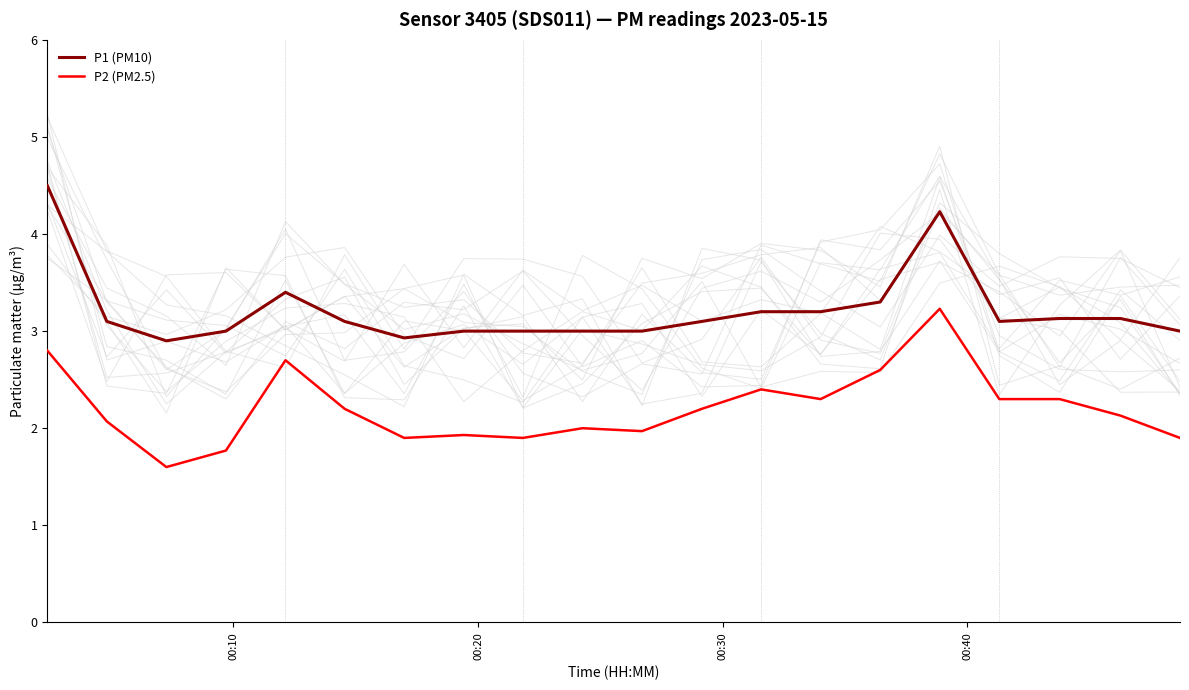

What is the maximum value for P1 (PM10)?

4.5